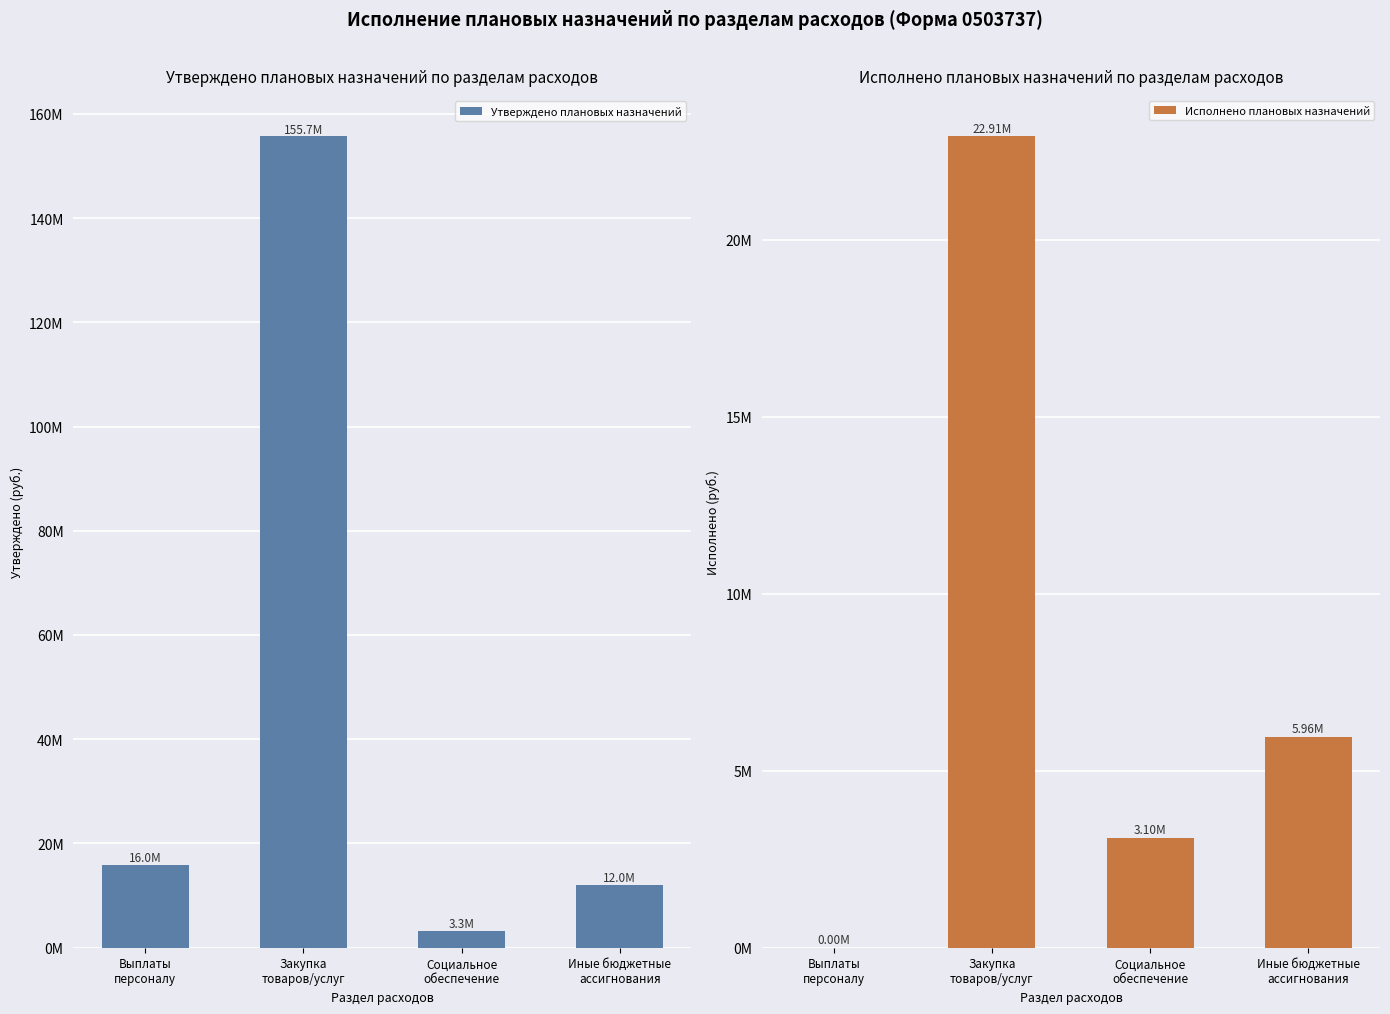

Reading right to left, what are all the values shown in this chart?

Утверждено плановых назначений: 12013500.0	3274400.0	155652437.8	15963386.8
Исполнено плановых назначений: 5956857.0	3098362.2	22913295.8	0.0